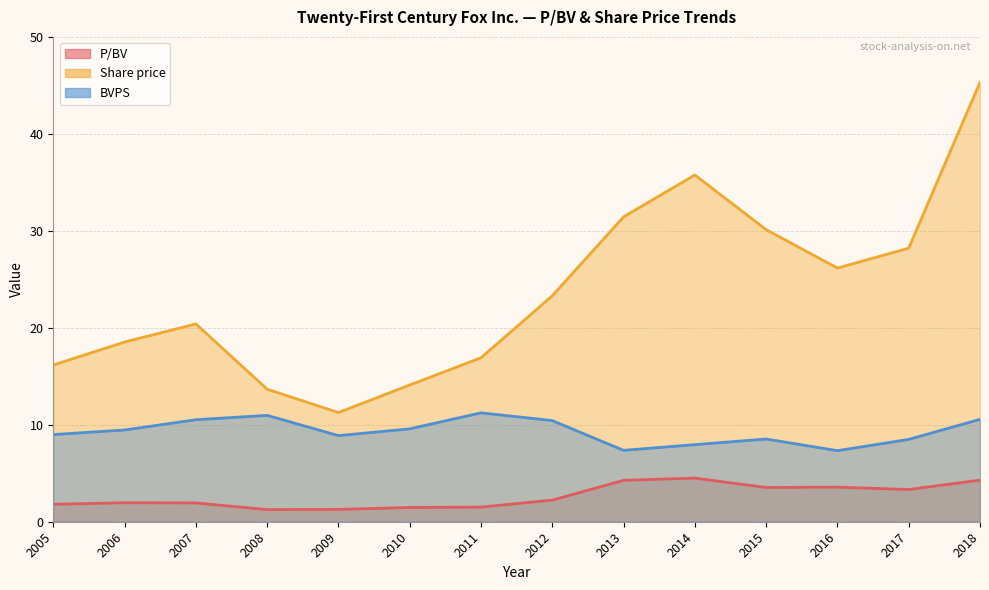

Which label corresponds to the largest value in the chart?

2018